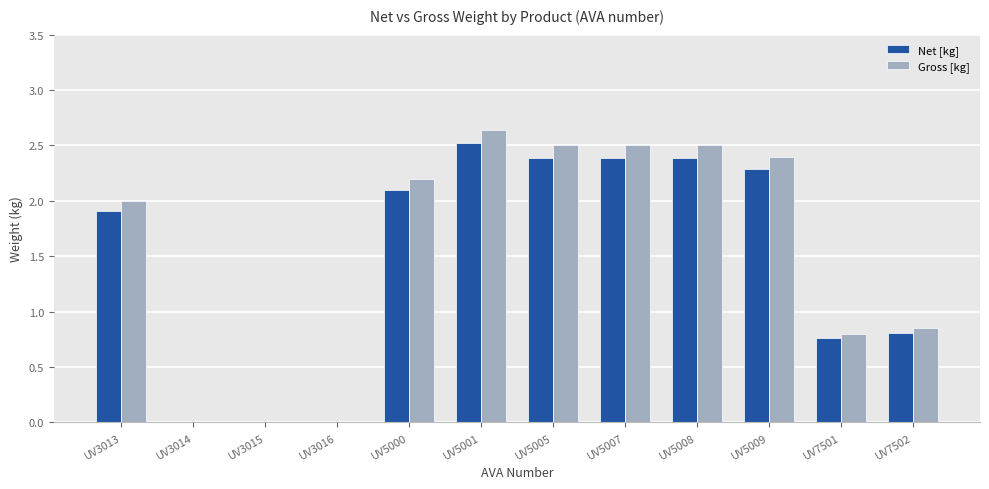

Which series changed the most between UV3016 and UV5000?

Gross [kg]